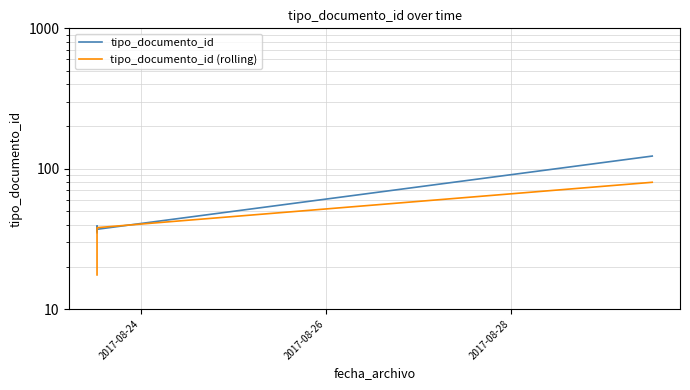

What is the label of the 5th point from the right?

2017-08-26